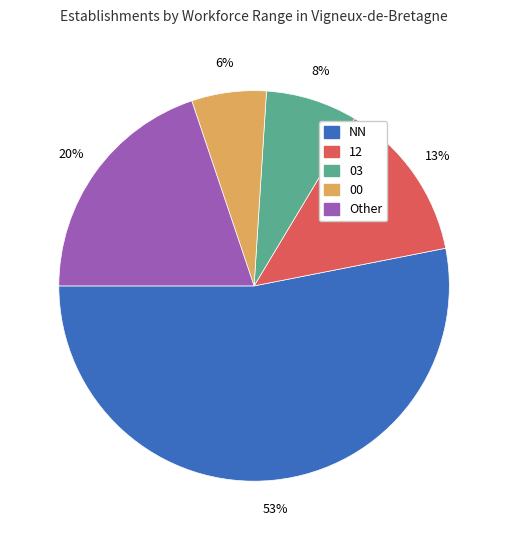

To the nearest percent, what is the difference between the largest and smallest slice percentages?

47%